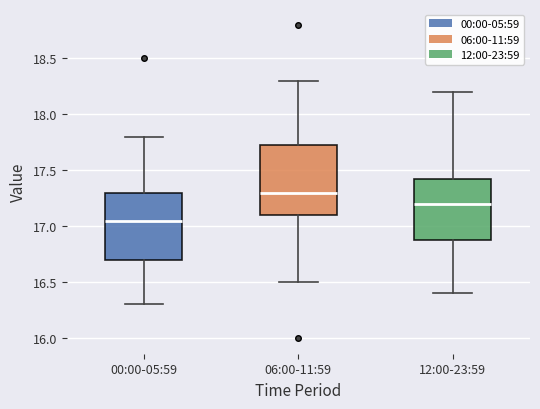

Which box's median line is the lowest?

00:00-05:59